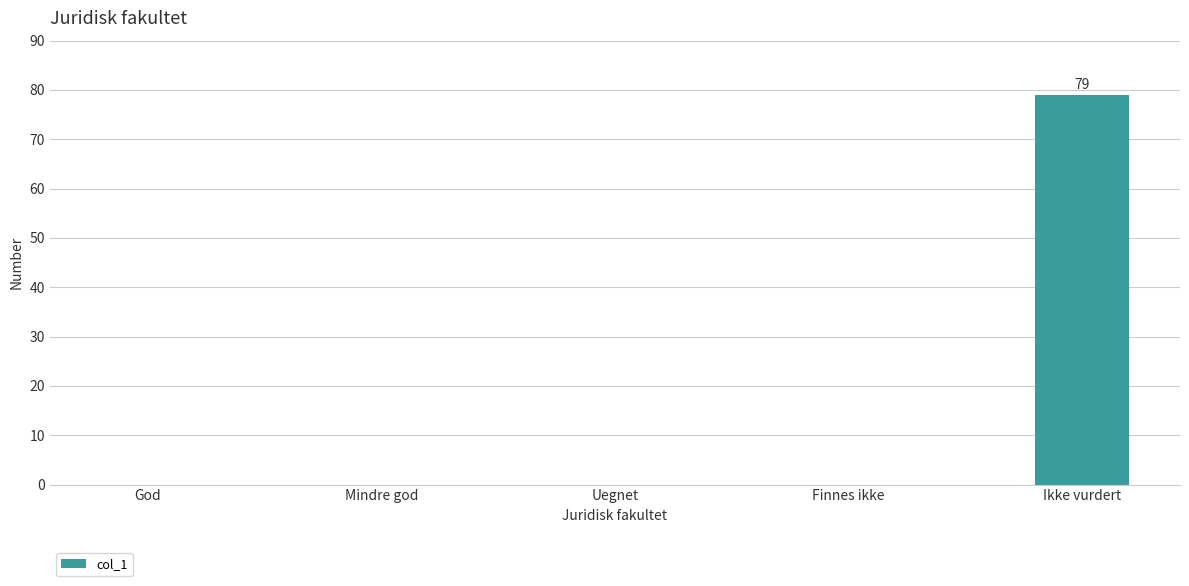

Is it true that the value at Finnes ikke is 0?

True